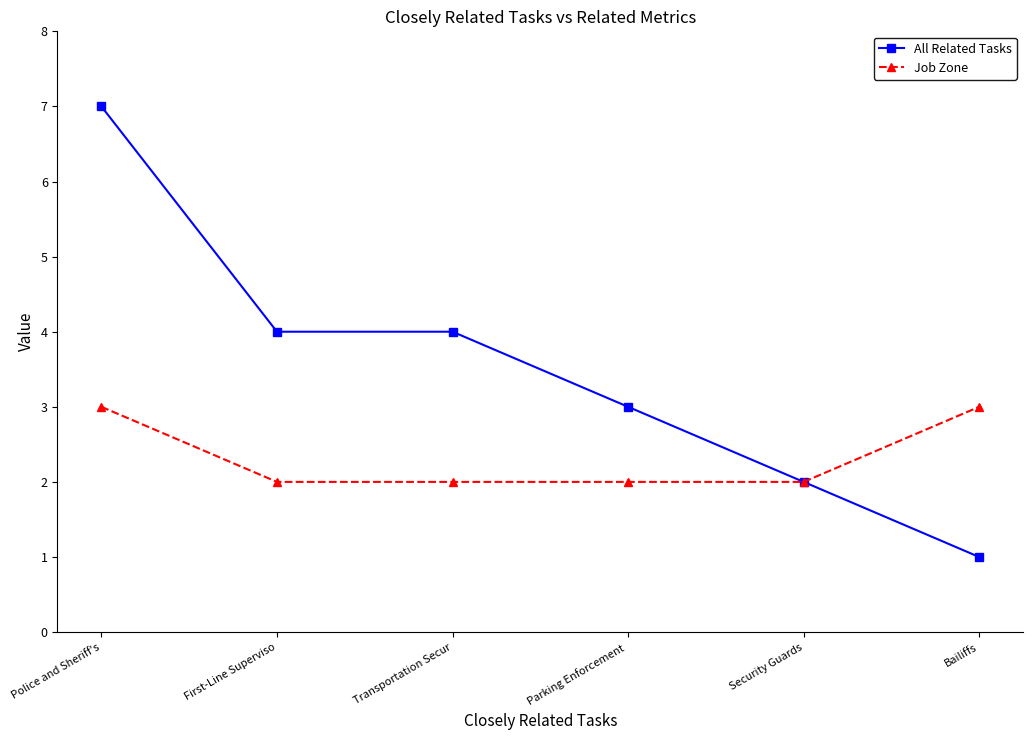

How many values in the All Related Tasks series are below 4?

3